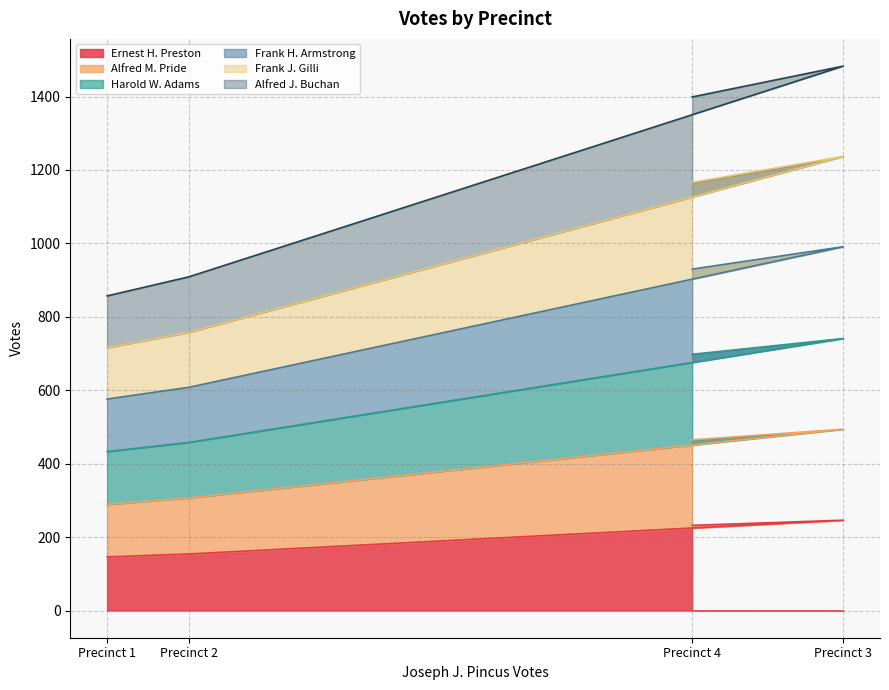

What is the total value across all series at Precinct 1?

857